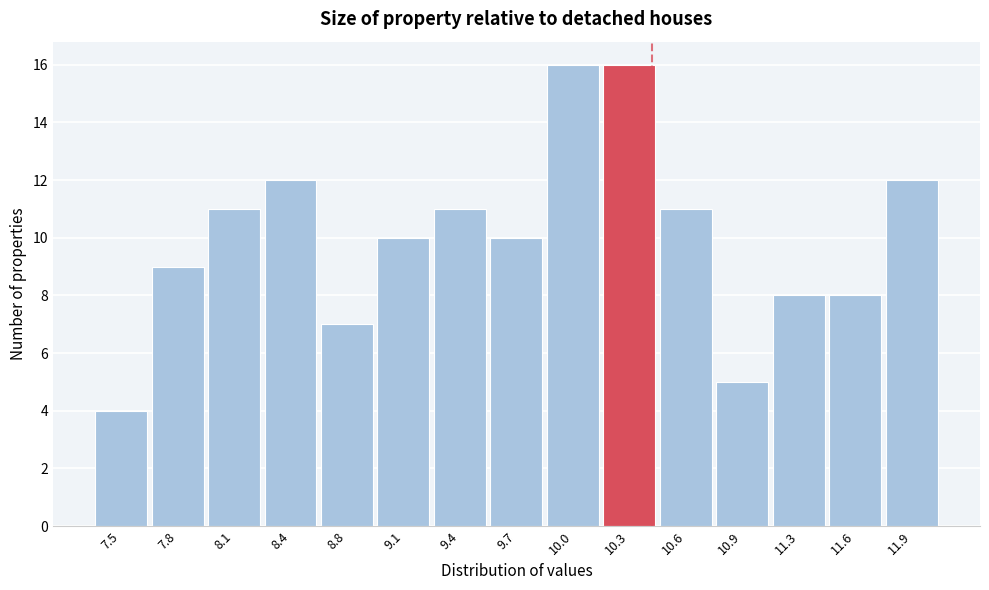

Reading left to right, list all the values displayed in this chart.

4	9	11	12	7	10	11	10	16	16	11	5	8	8	12